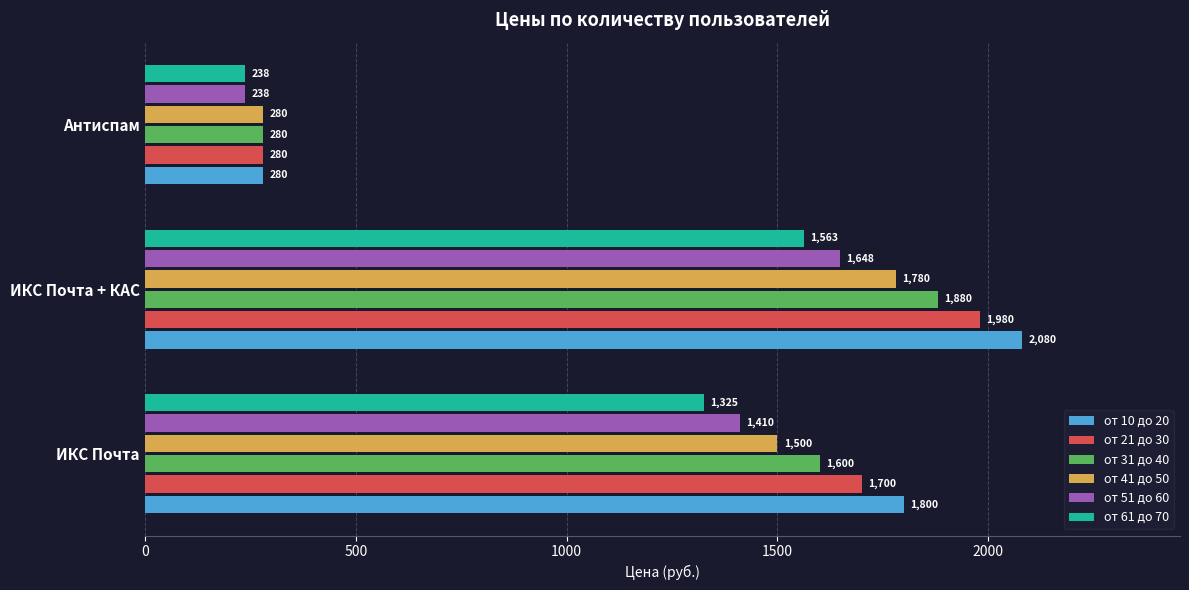

Rank the categories by от 51 до 60 value from lowest to highest.

Антиспам, ИКС Почта, ИКС Почта + КАС